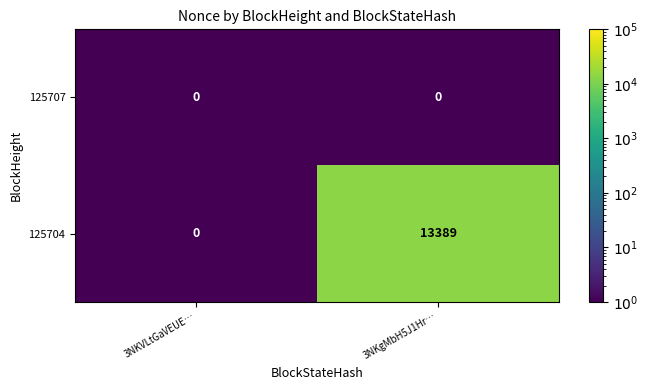

Rank the series at 3NKgMbH5J1Hr… from lowest to highest value.

125707, 125704